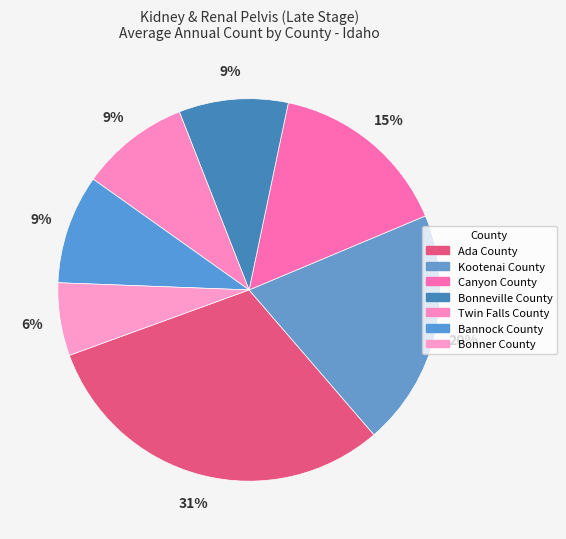

What percentage is the Kootenai County slice, to the nearest percent?

20%